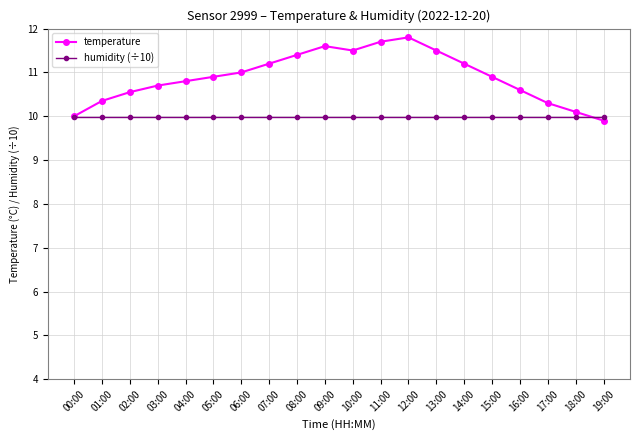

What are all the series names shown in the legend?

temperature, humidity (÷10)